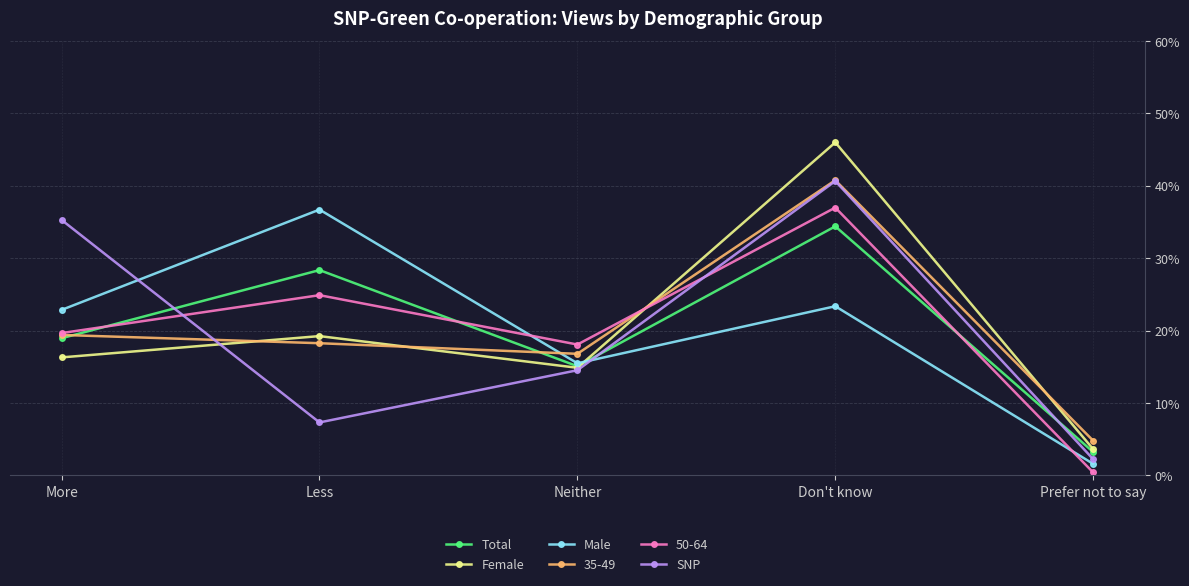

What value does the Female series have at More?

0.2